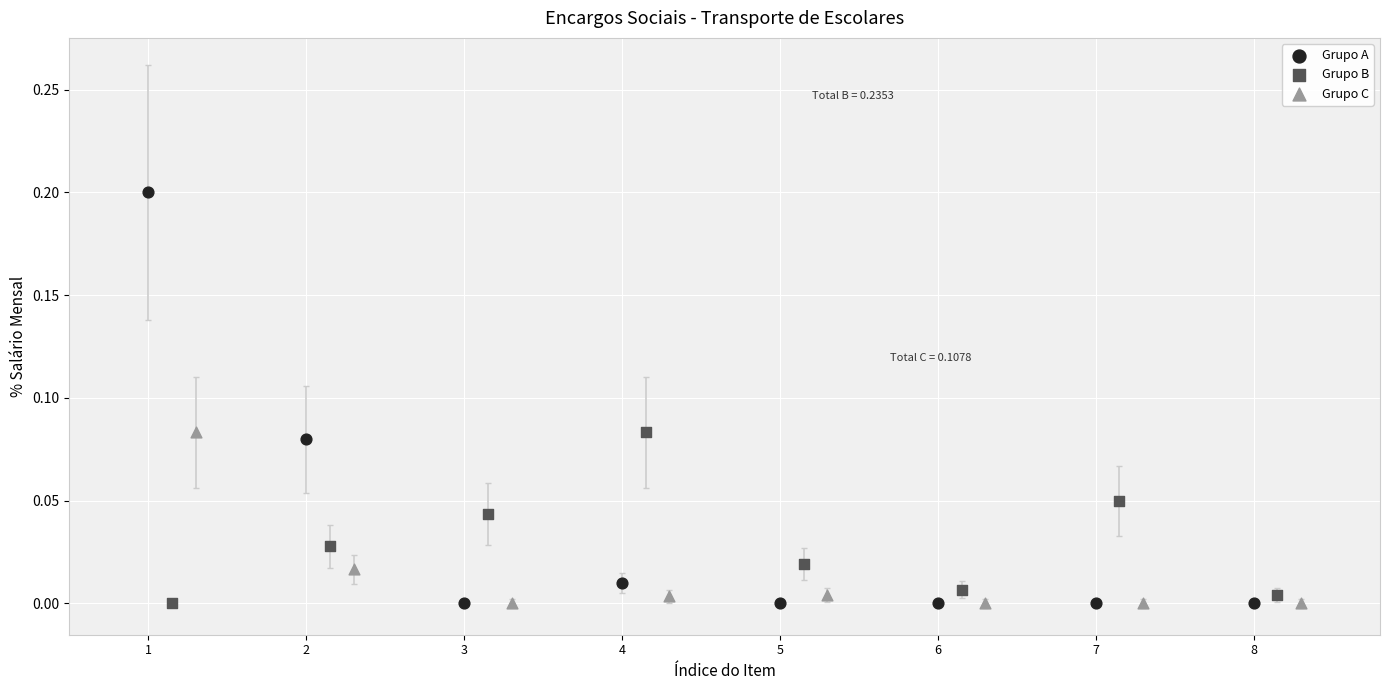

Which series has the widest spread of Y values?

Grupo A